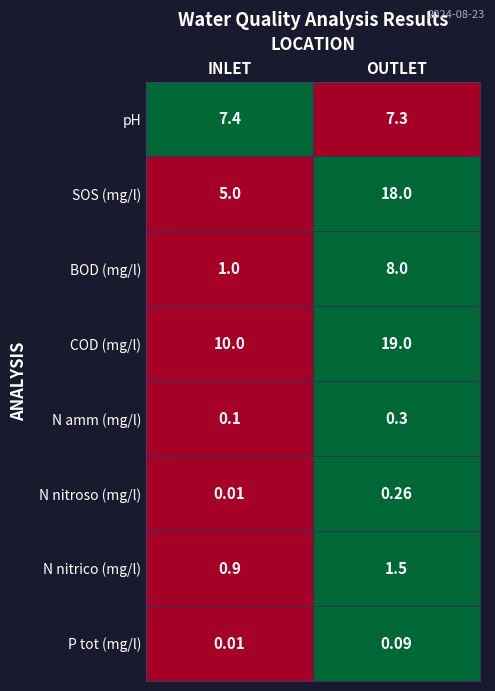

Which series has the largest total across all categories?

COD (mg/l)